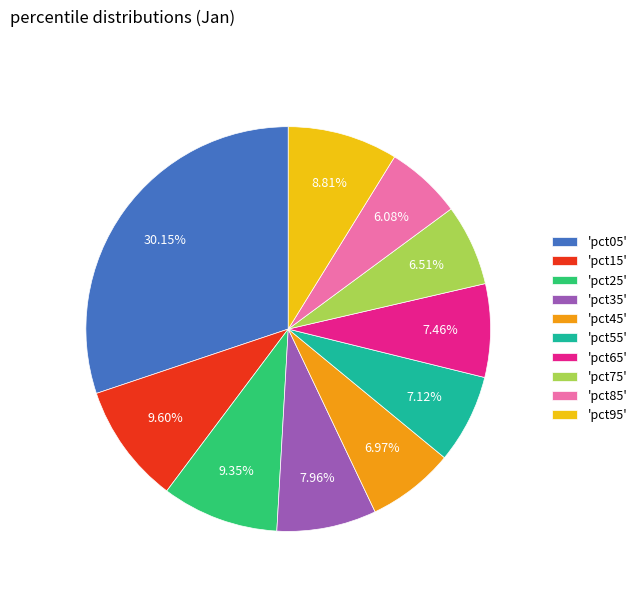

Combined, do 'pct75' and 'pct65' account for over 50%?

No